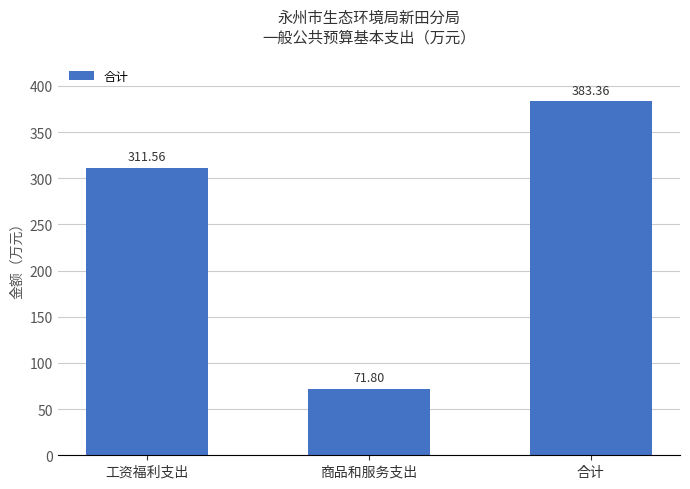

Approximately how many times larger is the value at 工资福利支出 compared to 商品和服务支出?

4.3